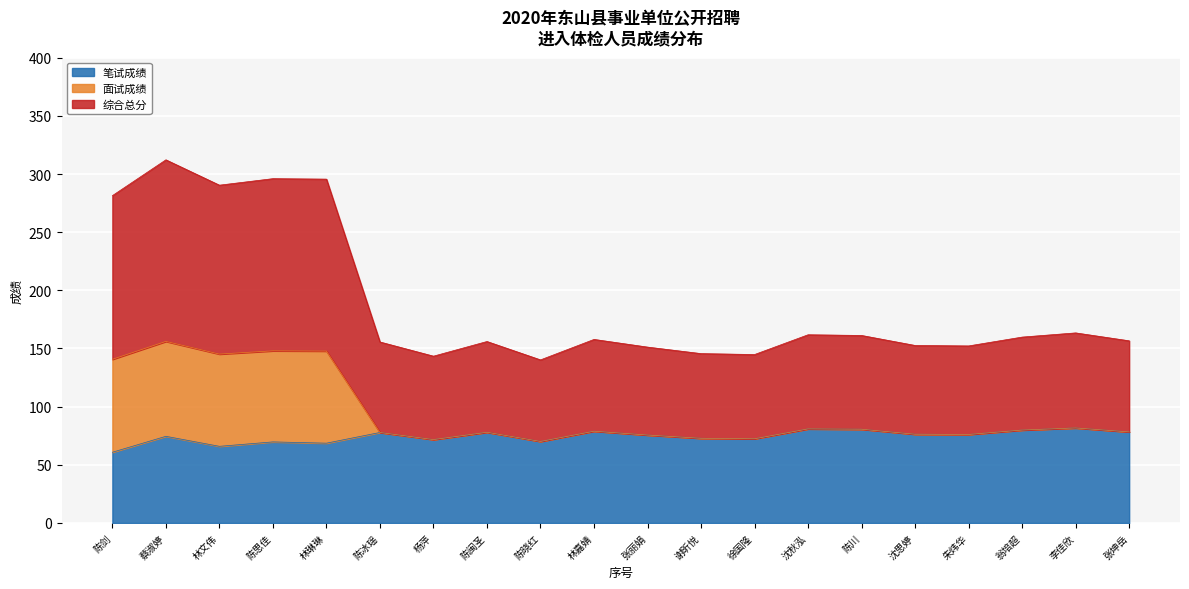

What is the maximum value for 笔试成绩?

81.7